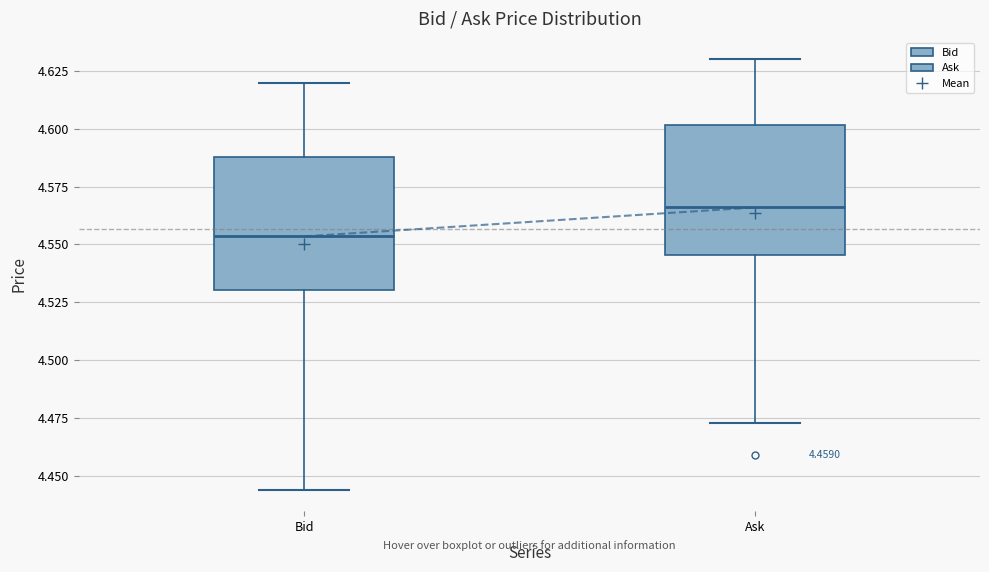

Reading left to right, read every box against the y-axis: the position of its median line, the range the box covers, and the ends of its whiskers. The values are not printed on the chart, so give them approximately, as read against the axis.

Bid: median 4.555, box 4.530 to 4.590, whiskers 4.445 to 4.620
Ask: median 4.565, box 4.545 to 4.600, whiskers 4.475 to 4.630